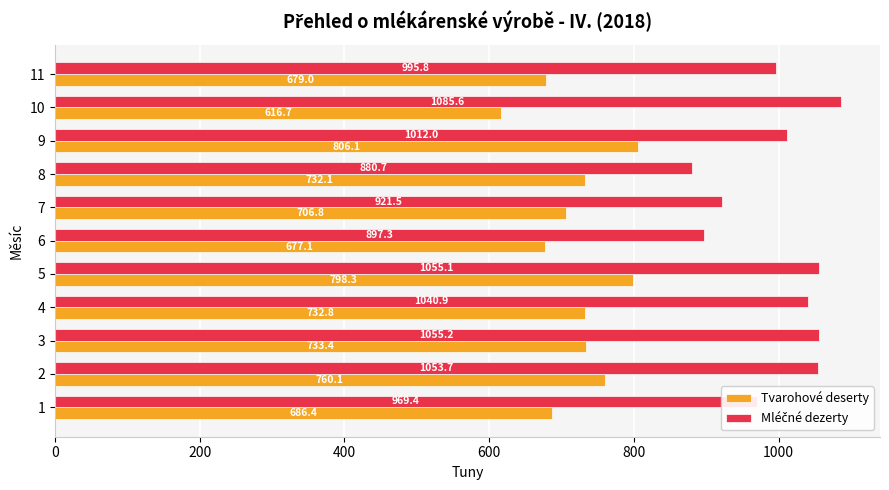

The Tvarohové deserty series shows 732.8 at 4. True or false?

True